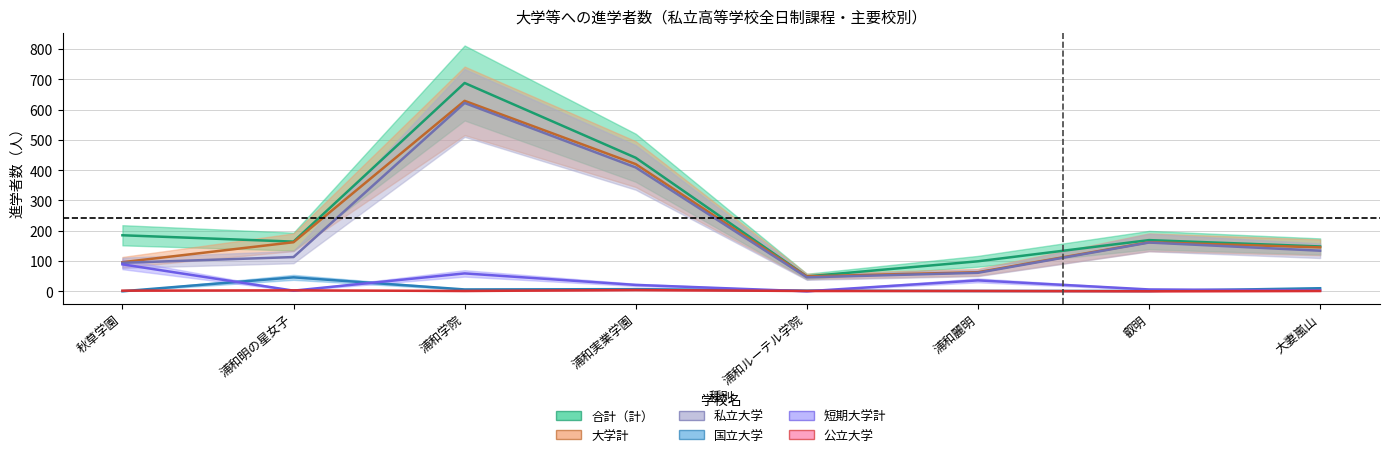

True or false: 国立大学 and 合計（計） cross at least once.

False